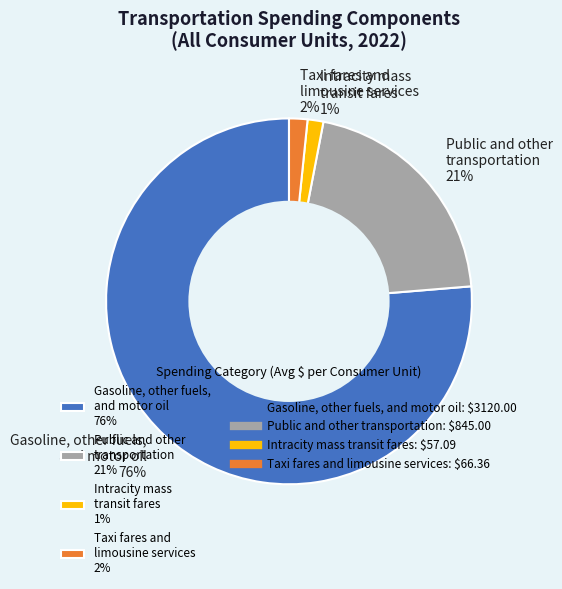

True or false: Taxi fares and limousine services 2% accounts for 2% of the total.

True